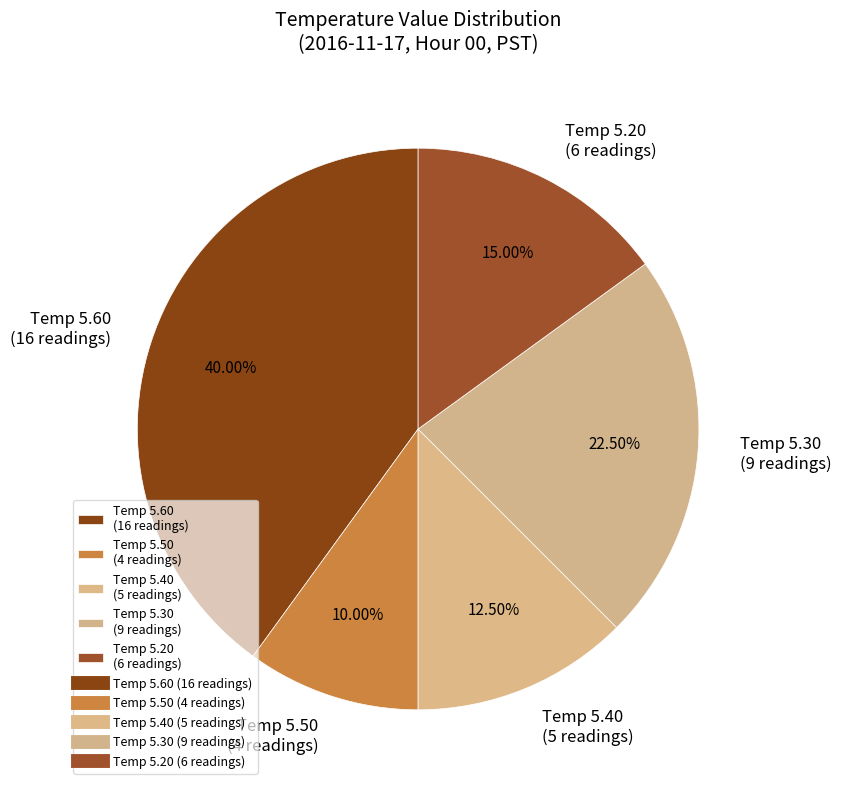

How many slices are in this pie chart?

5